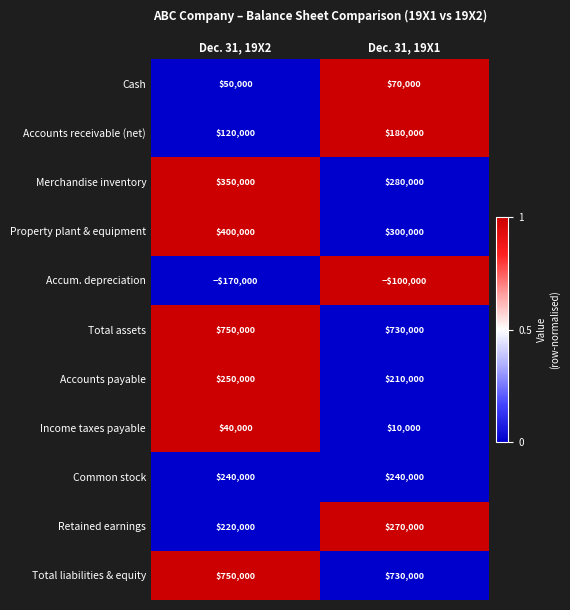

Which series has the widest spread of values?

Property plant & equipment